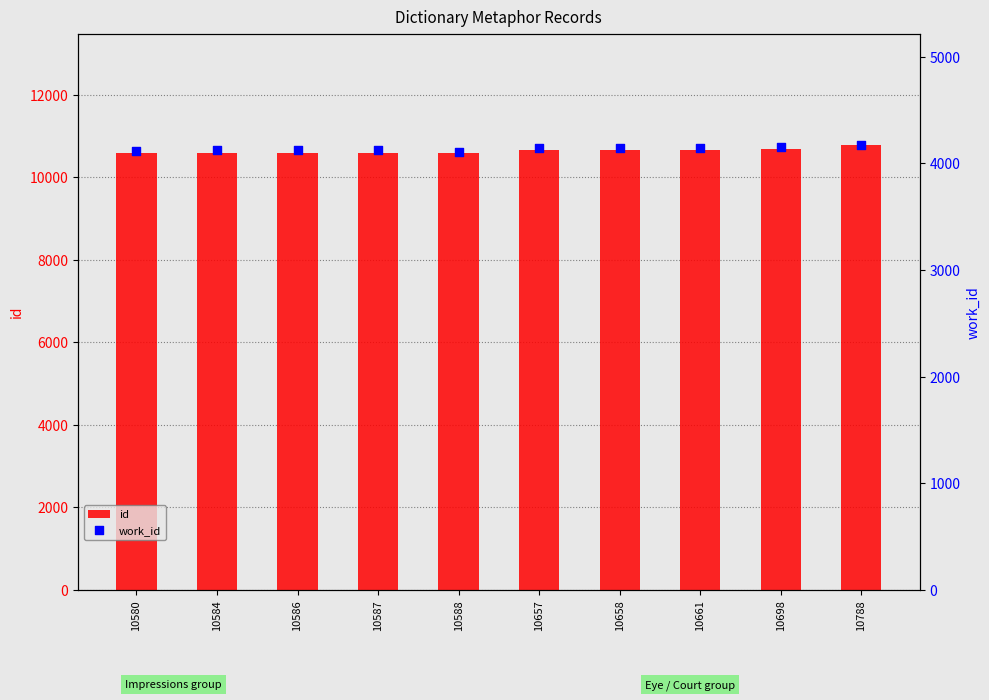

What are all the series names shown in the legend?

id, work_id